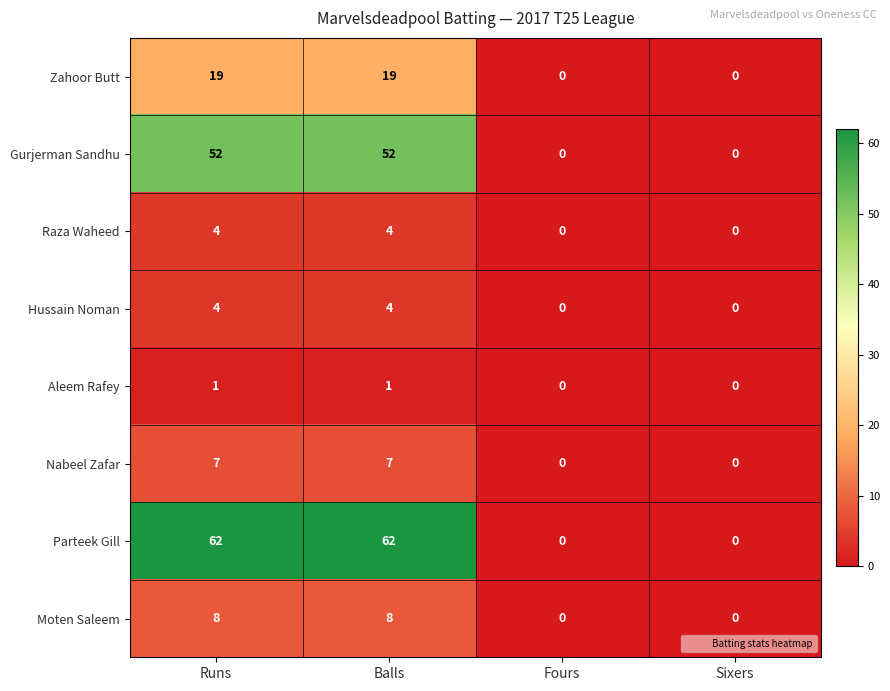

What is the difference between the maximum and minimum values in the Parteek Gill series?

62